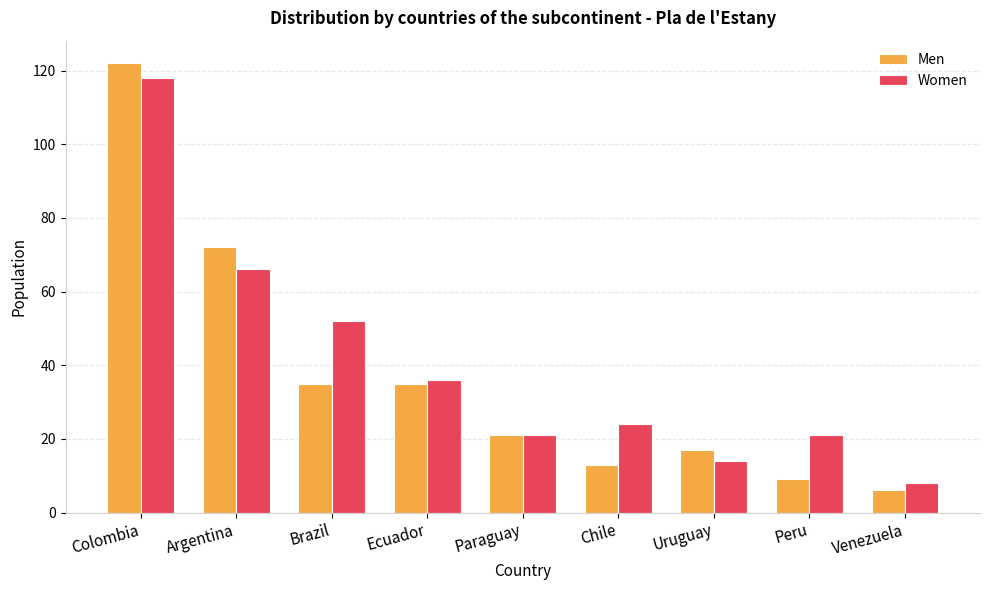

How many bars are there in each group?

2